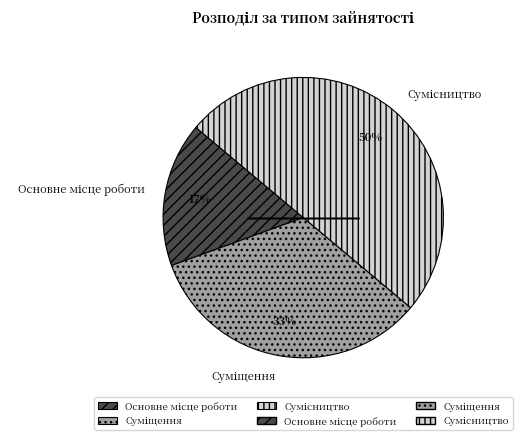

To the nearest percent, what is the difference between the largest and smallest slice percentages?

33%